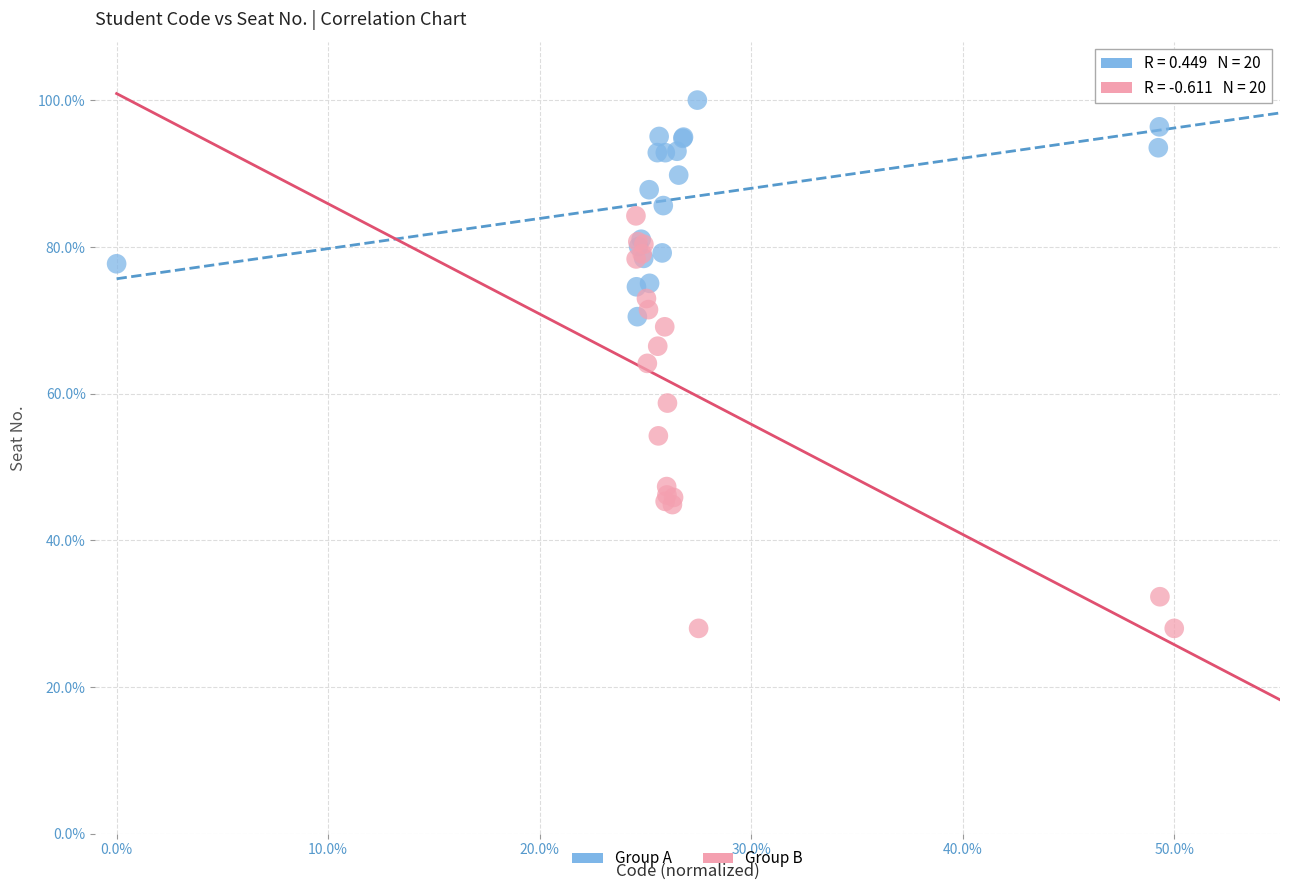

Which series reaches the maximum Y coordinate?

Group A